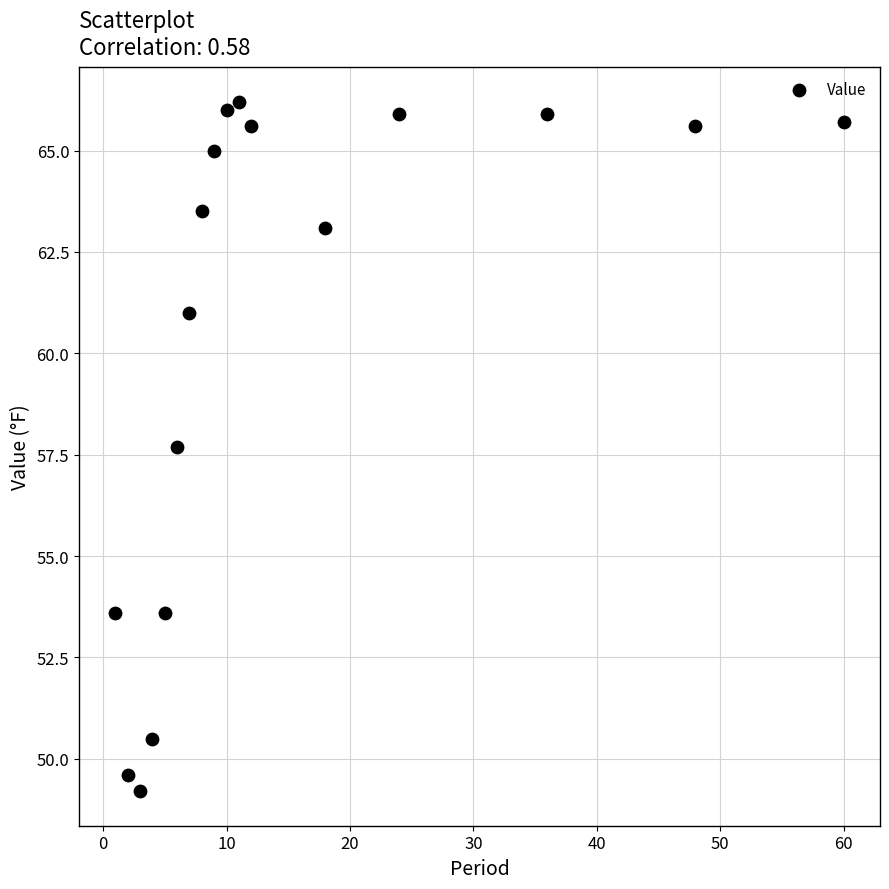

What Y value in the scatter plot is closest to 57?

57.7